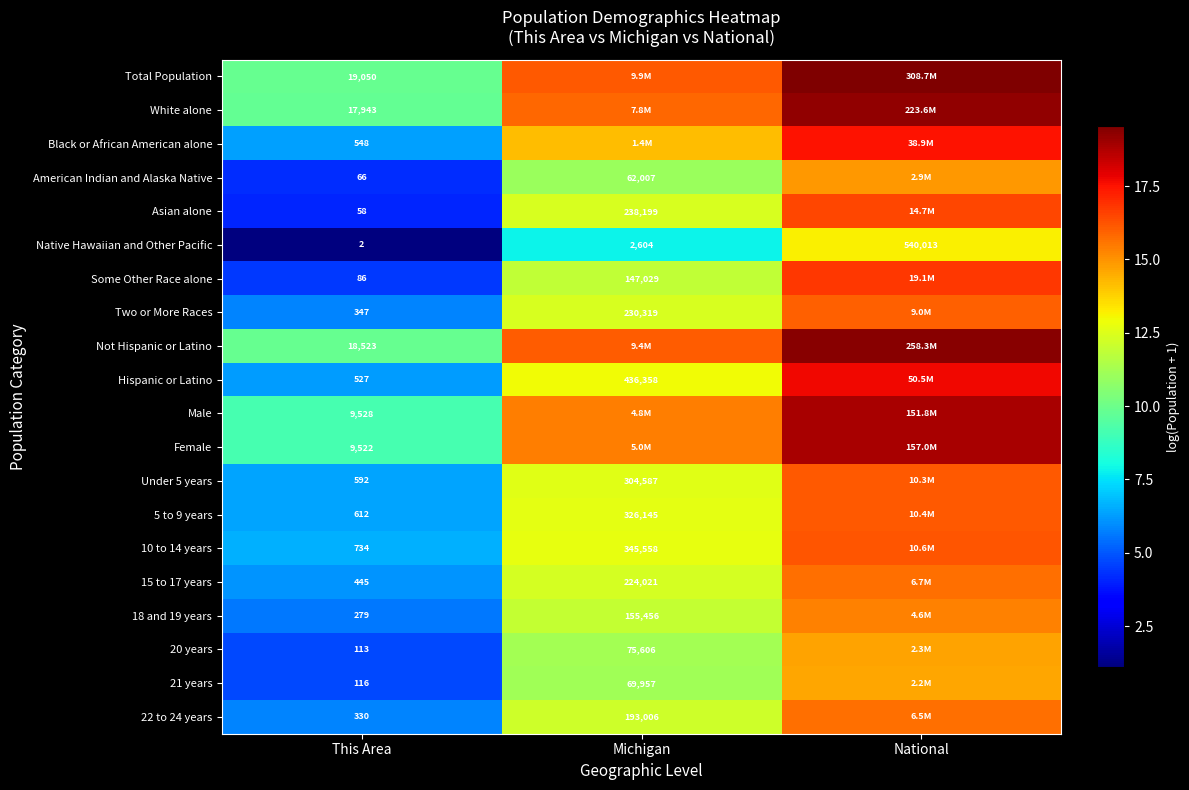

Is the value of Native Hawaiian and Other Pacific at This Area greater than the value of Male at This Area?

No